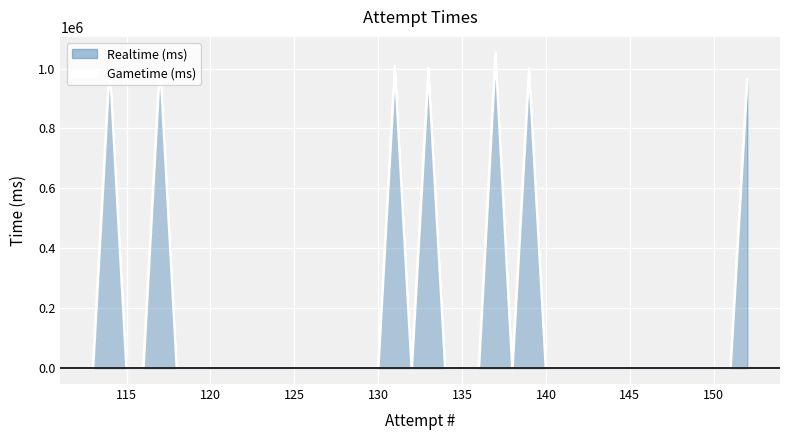

True or false: Realtime (ms) and Gametime (ms) cross at least once.

False